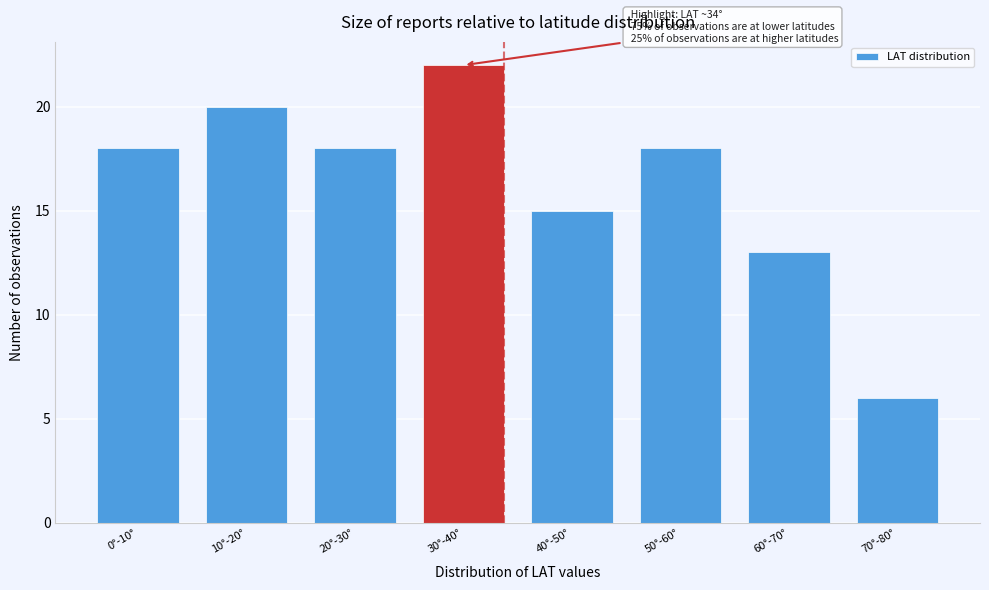

Reading left to right, what are all the values shown in this chart?

0°-10°=18	10°-20°=20	20°-30°=18	30°-40°=22	40°-50°=15	50°-60°=18	60°-70°=13	70°-80°=6